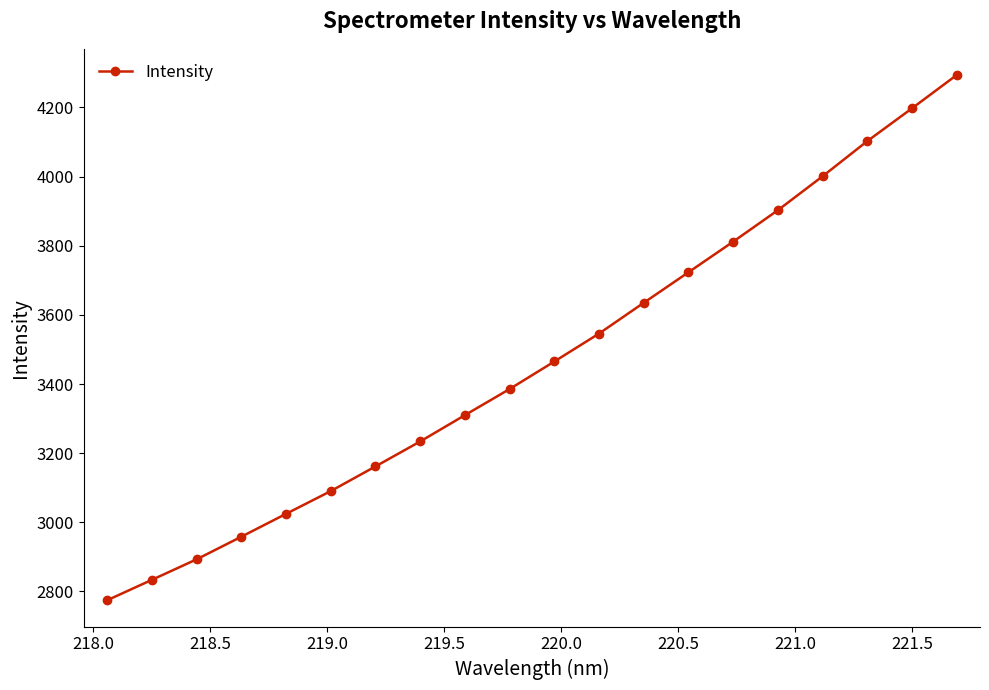

Reading left to right, what are all the values shown in this chart?

2774.4	2833.5	2892.8	2958.2	3024.5	3090.3	3161.7	3233.9	3310.0	3385.6	3465.2	3546.0	3635.0	3723.3	3811.8	3902.8	4000.9	4102.5	4197.4	4293.6